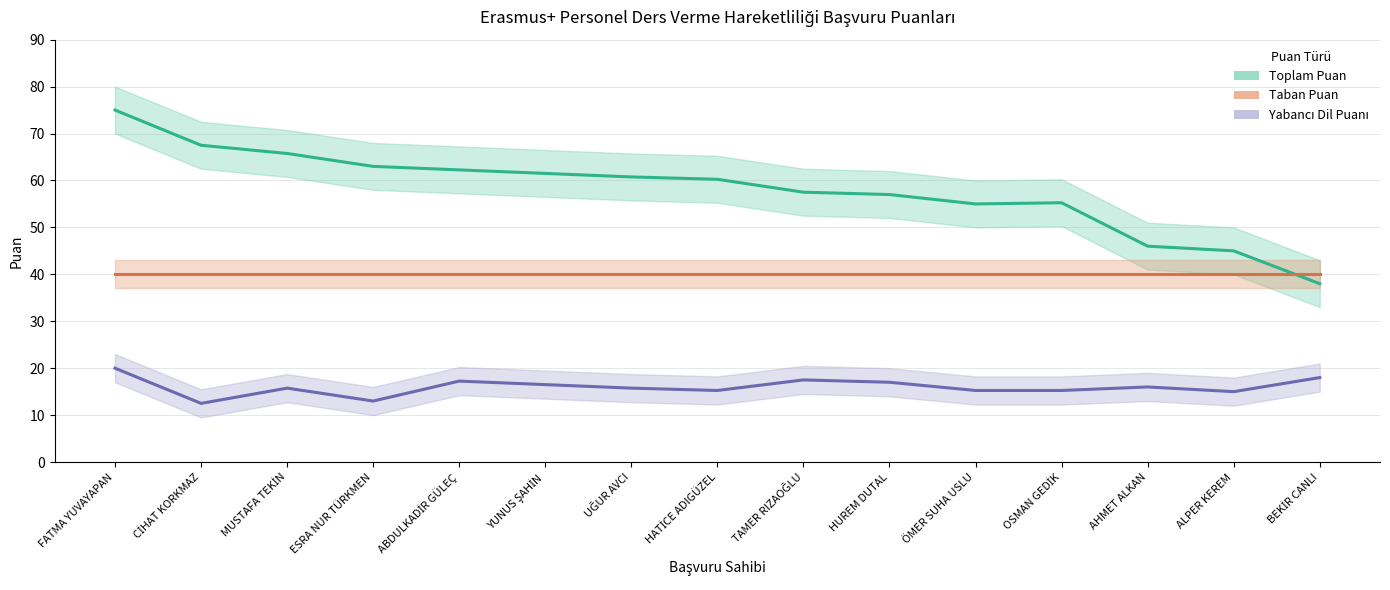

What is the highest value of the Yabancı Dil Puanı series?

20.0